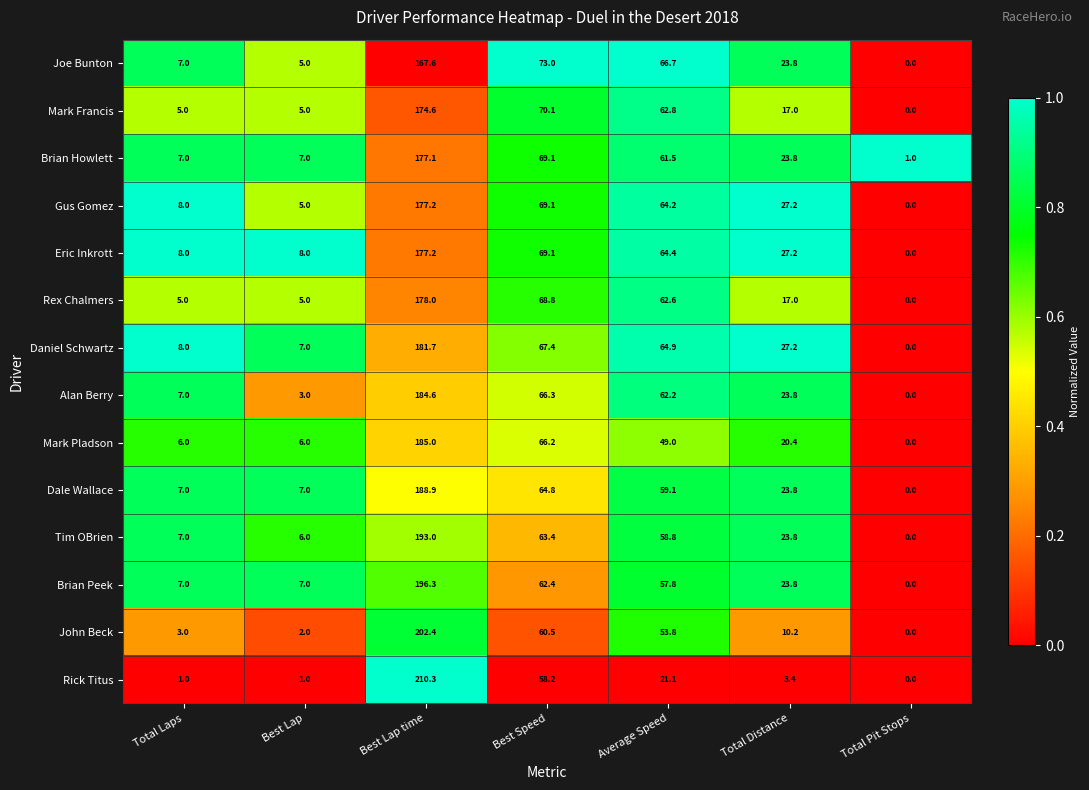

Which series changed the most between Average Speed and Total Distance?

Mark Francis